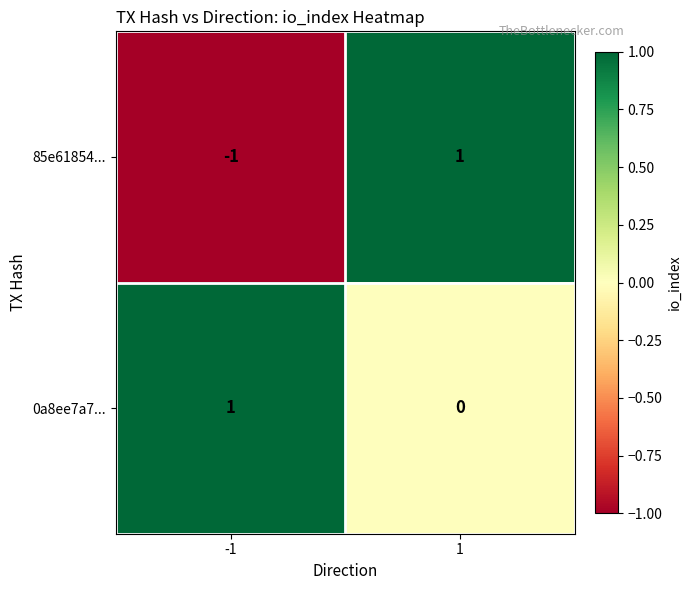

Count the number of data series in this chart.

2